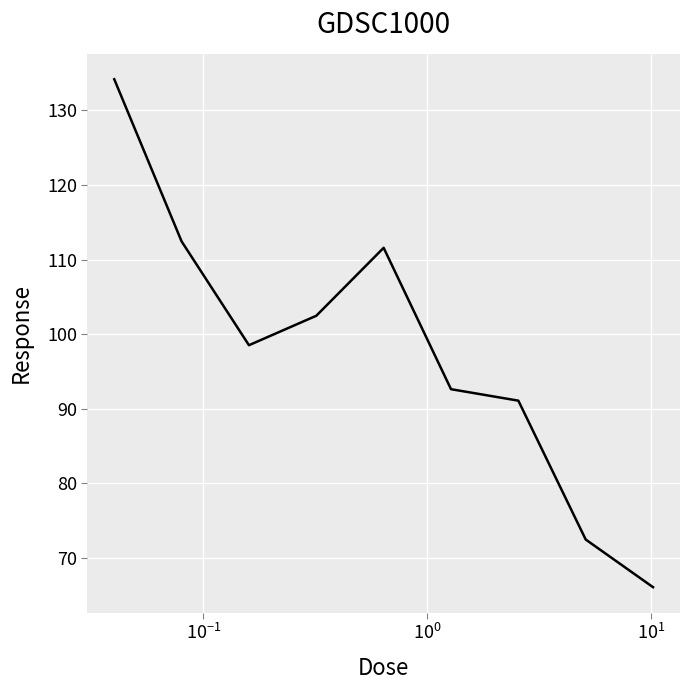

What is the greatest value displayed?

134.2